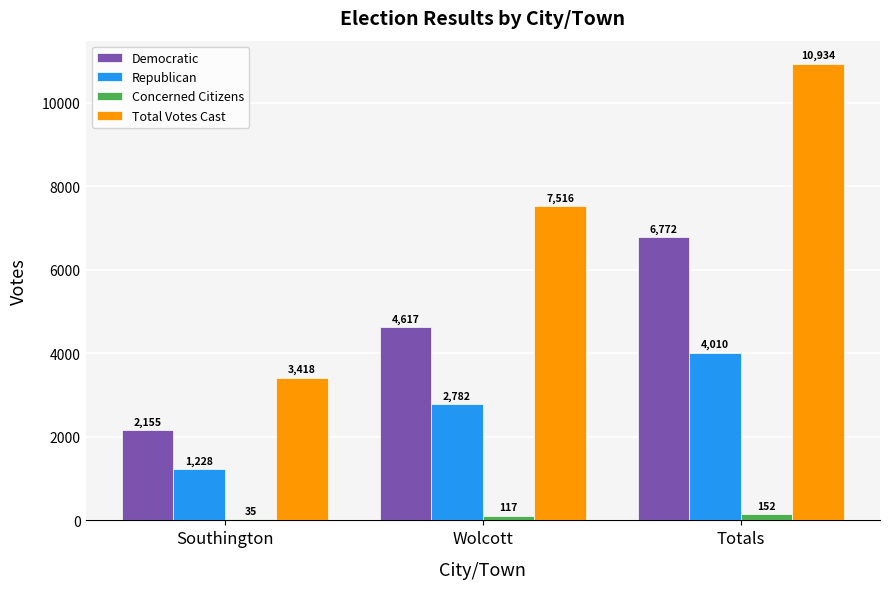

What is the minimum value for Total Votes Cast?

3418